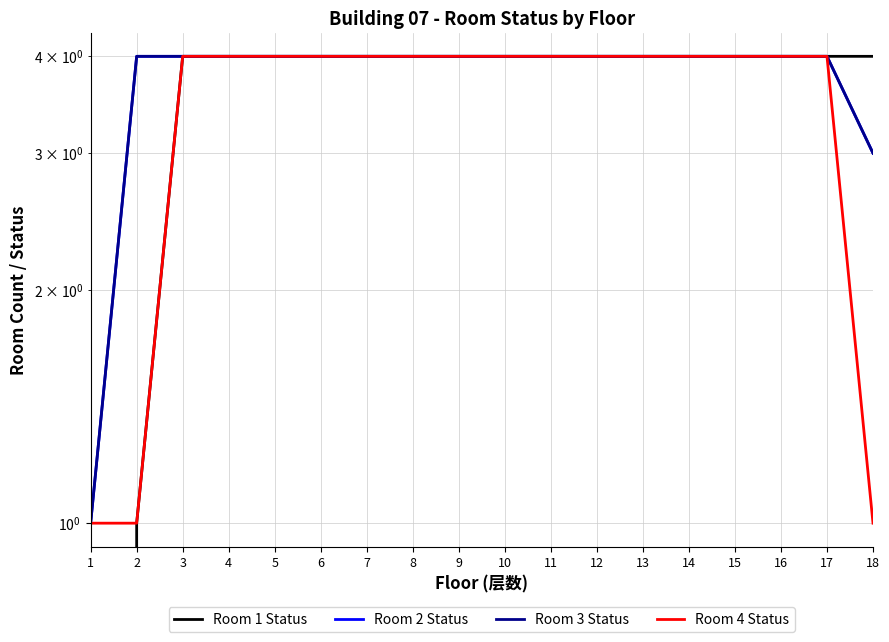

Count the number of categories in the chart.

18